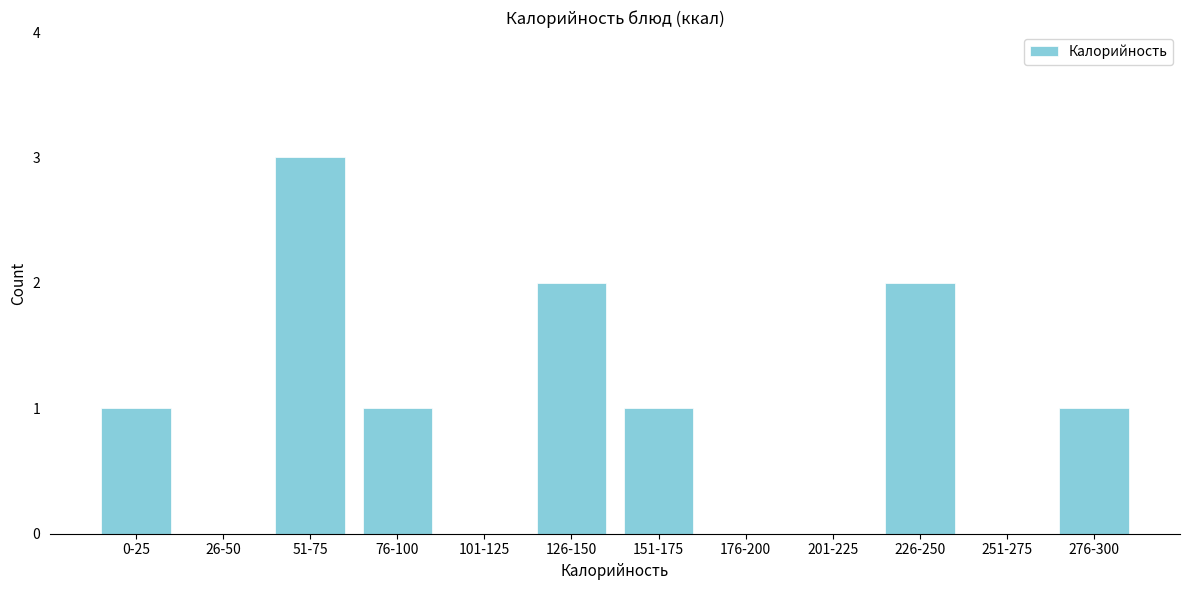

Reading left to right, transcribe all the data shown in this chart.

0-25=1	26-50=0	51-75=3	76-100=1	101-125=0	126-150=2	151-175=1	176-200=0	201-225=0	226-250=2	251-275=0	276-300=1